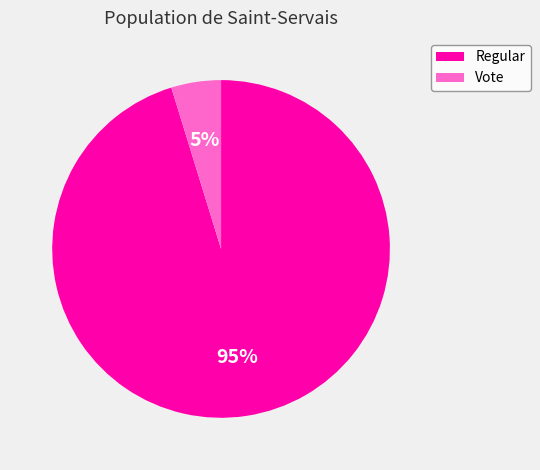

To the nearest percent, what portion does Regular represent?

95%